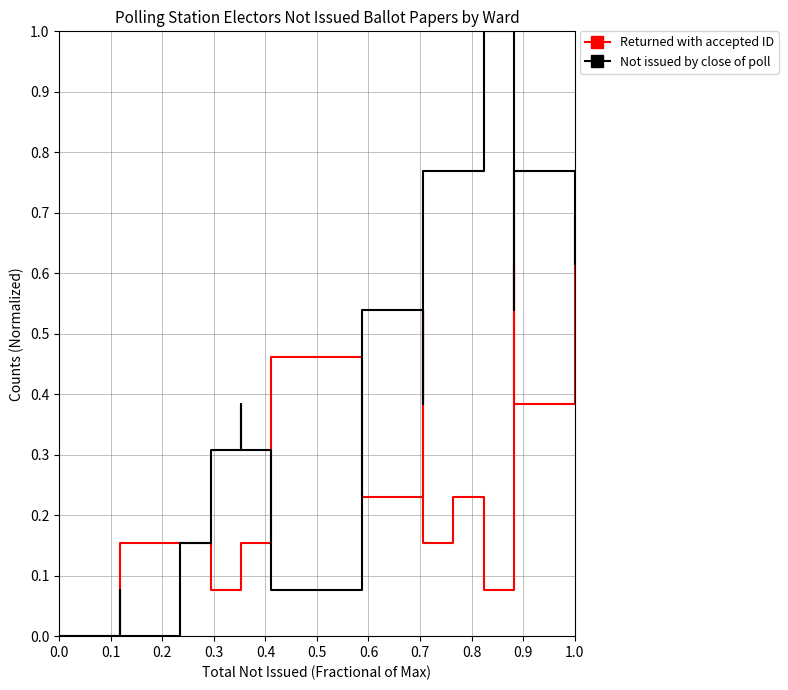

What is the difference between the second highest and second lowest values in the Returned with accepted ID series?

0.5